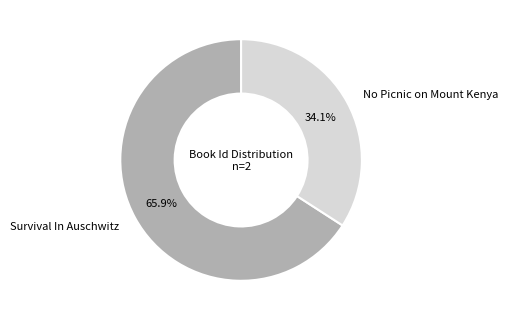

Approximately how many times larger is the value at Survival In Auschwitz compared to No Picnic on Mount Kenya?

1.9